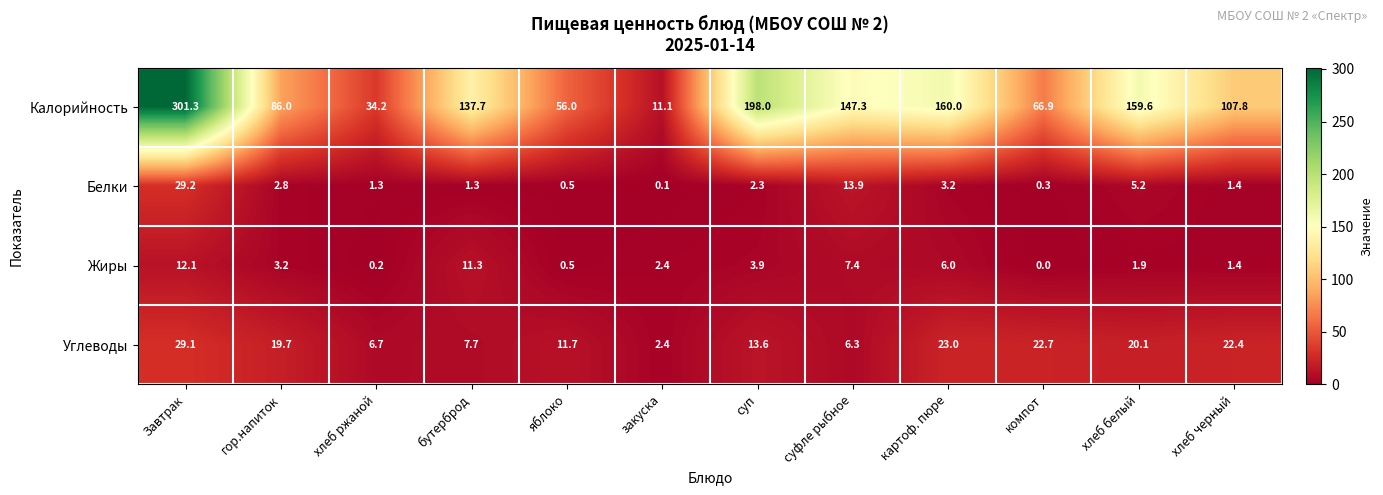

What is the approximate value of Жиры at картоф. пюре?

6.0